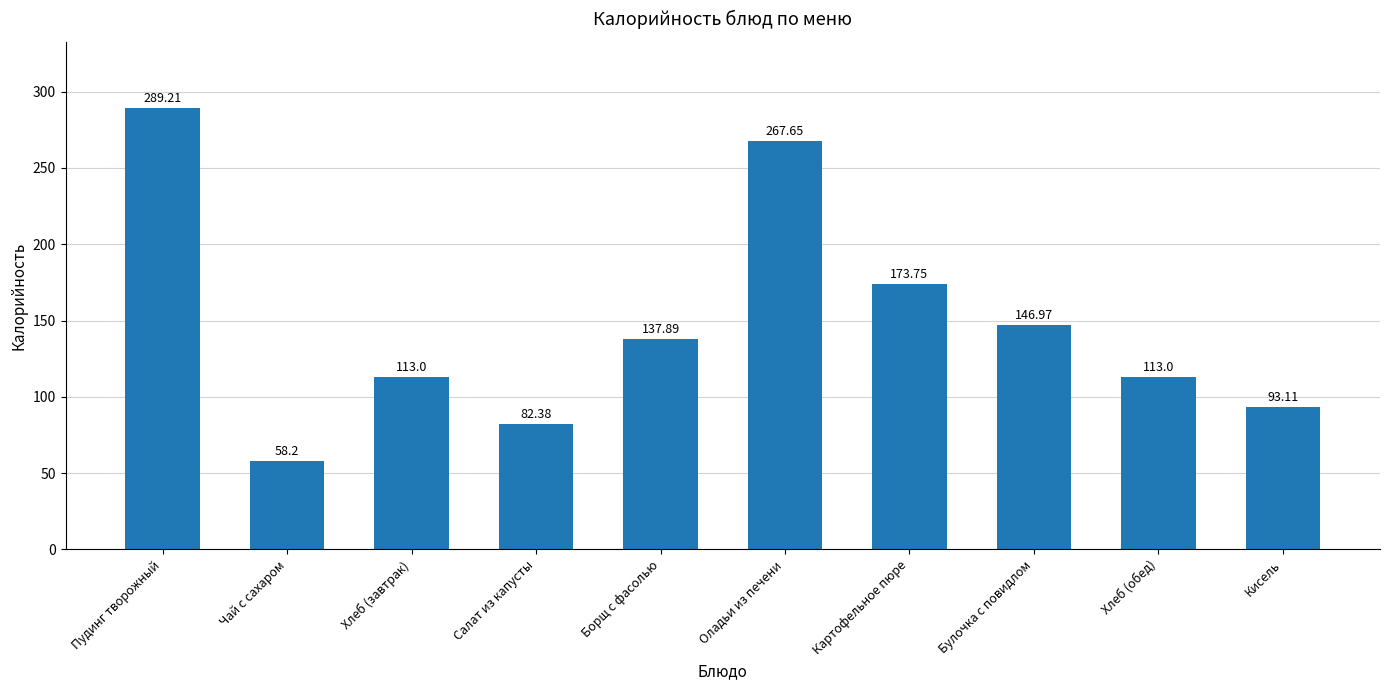

How many bars are there in total?

10